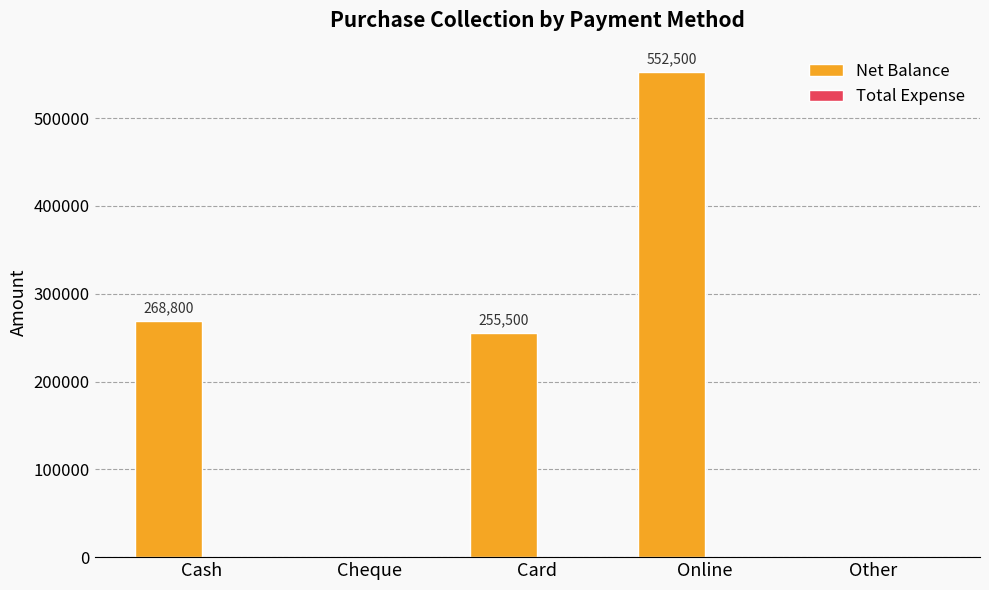

How many positive values are there?

3